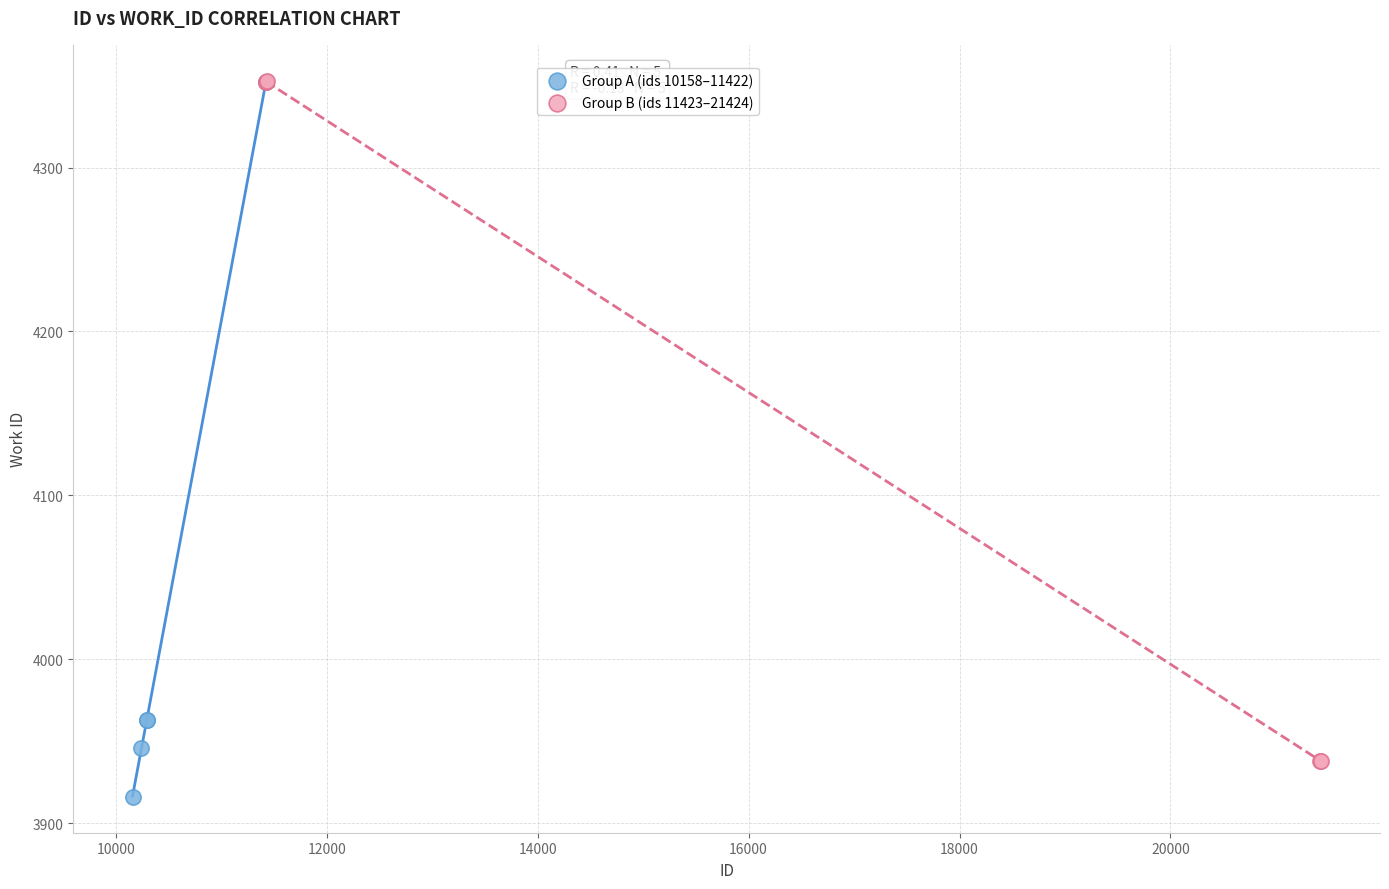

Which series reaches the minimum Y coordinate?

Group A (ids 10158–11422)